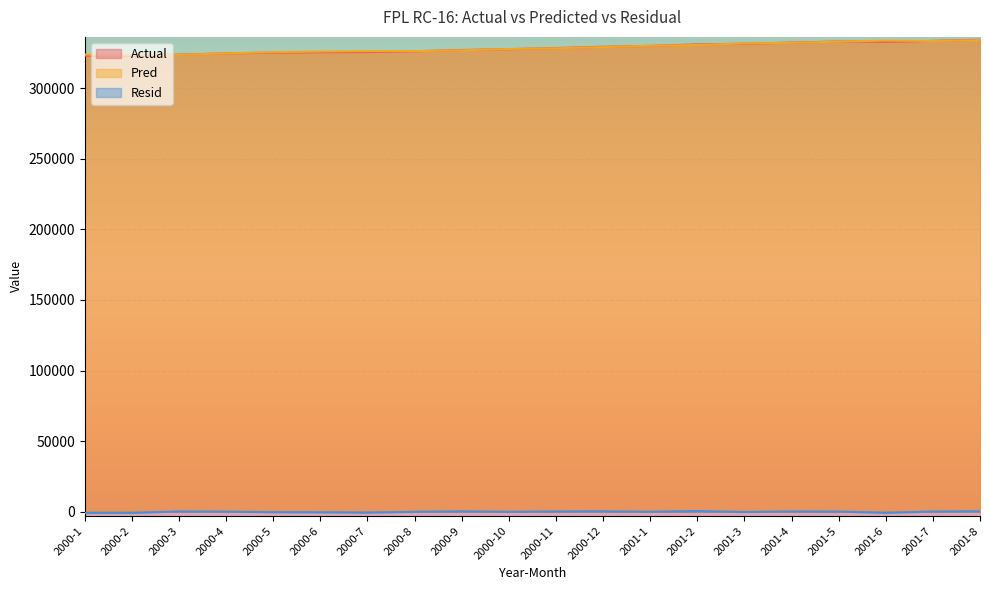

What is the difference between the second highest and second lowest values in the Actual series?

10486.0